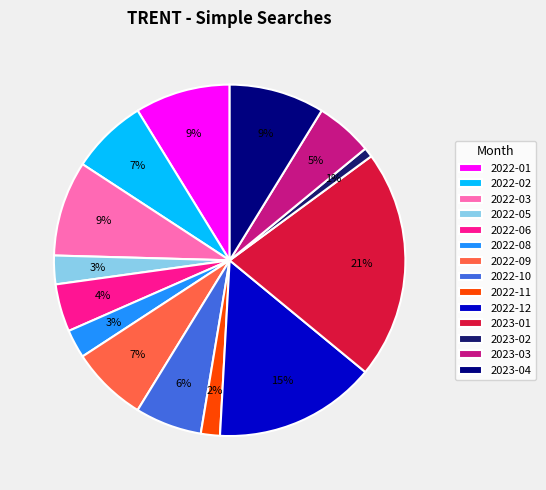

Is it true that 2023-01 is 11% of the pie?

False